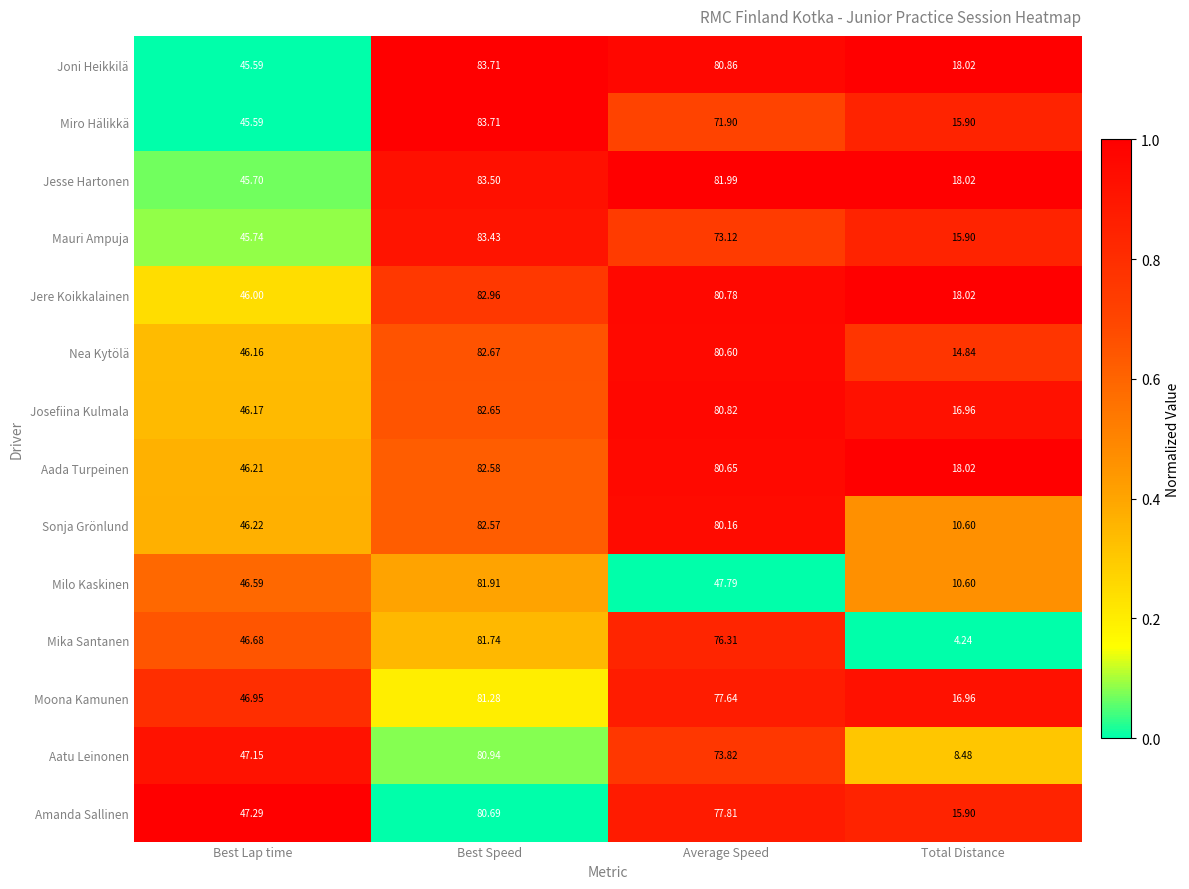

Between Best Lap time and Total Distance, which series saw the biggest shift?

Mika Santanen